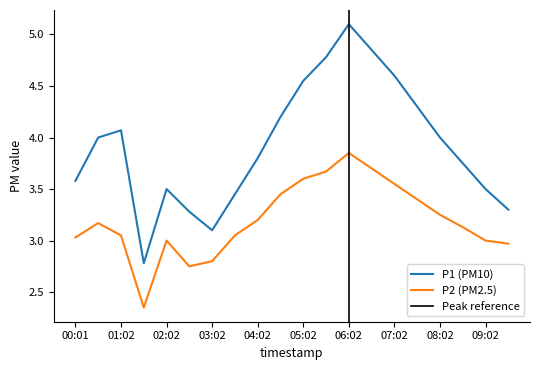

The value of P2 at 05:32 is 3.7. True or false?

True